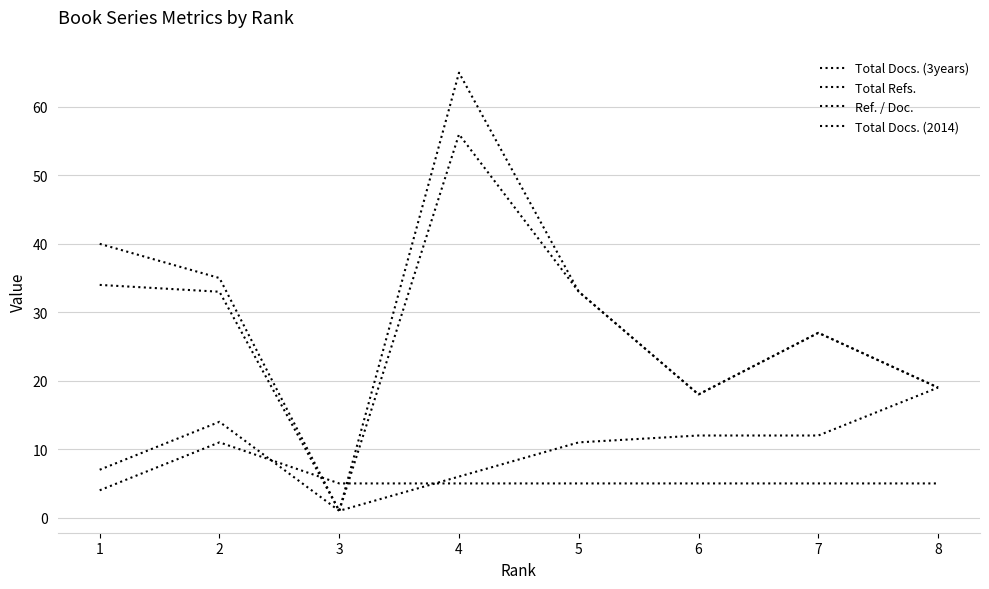

True or false: Ref. / Doc. and Total Refs. intersect in this chart.

False